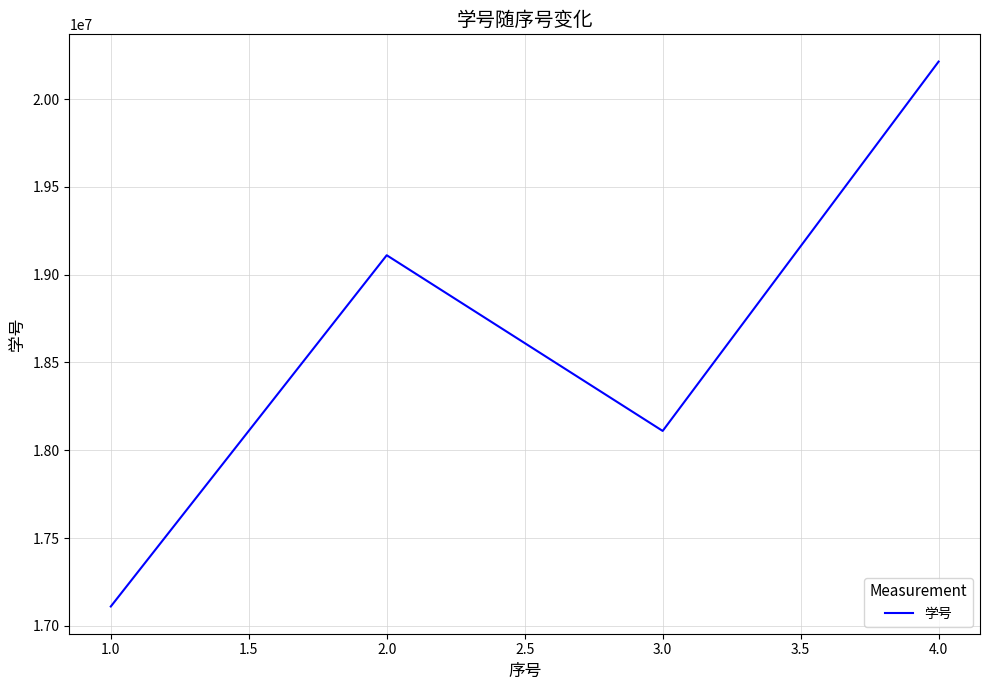

List the labels in order of value, largest first.

4.0, 2.0, 3.0, 1.0